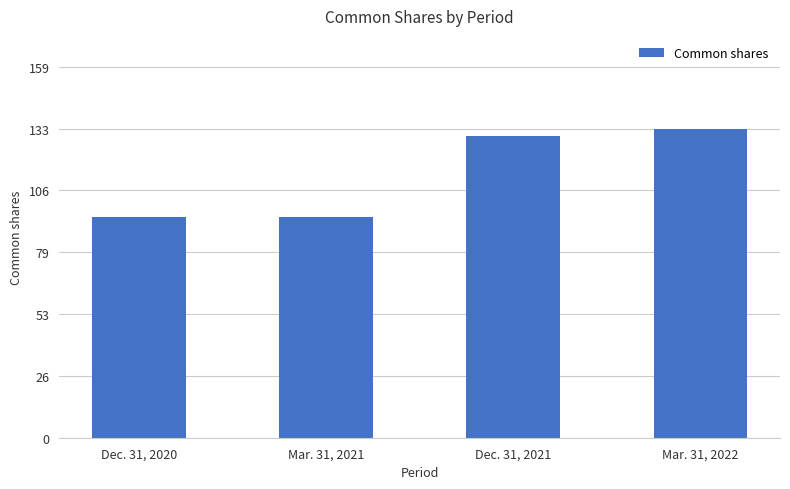

What is the maximum value shown in the chart?

133